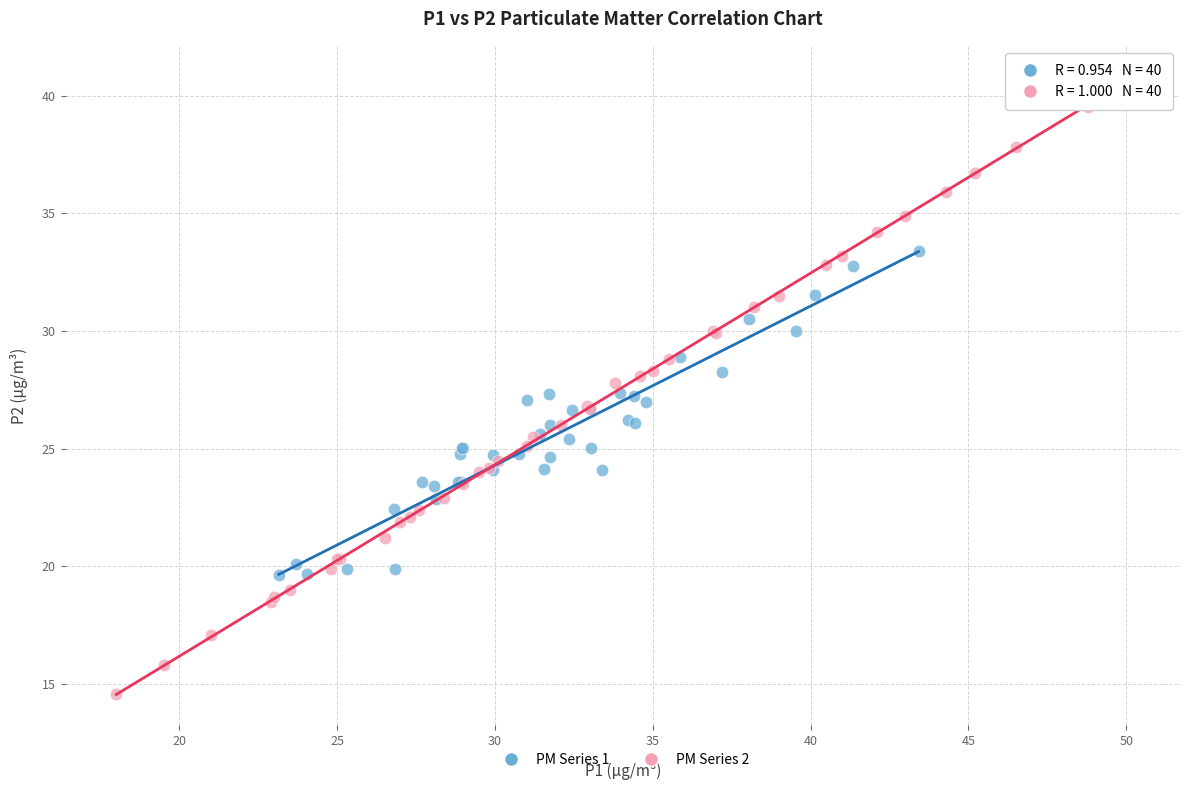

Which series contains the highest Y value?

PM Series 2